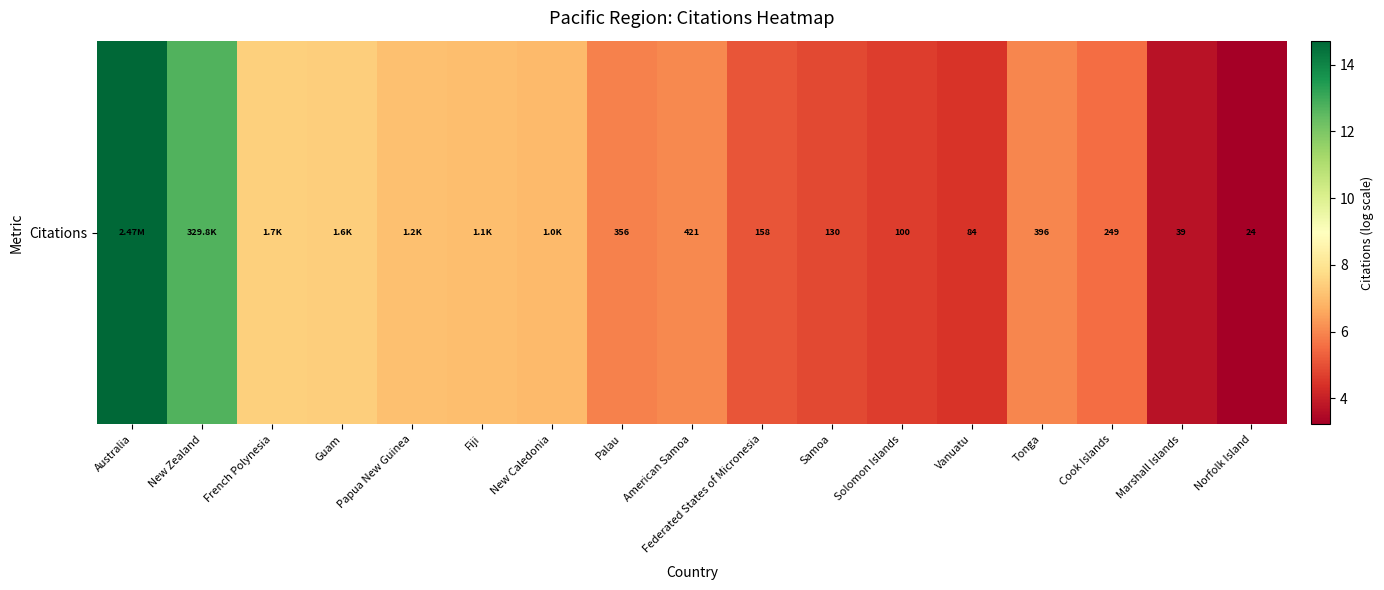

What is the smallest value displayed?

3.2